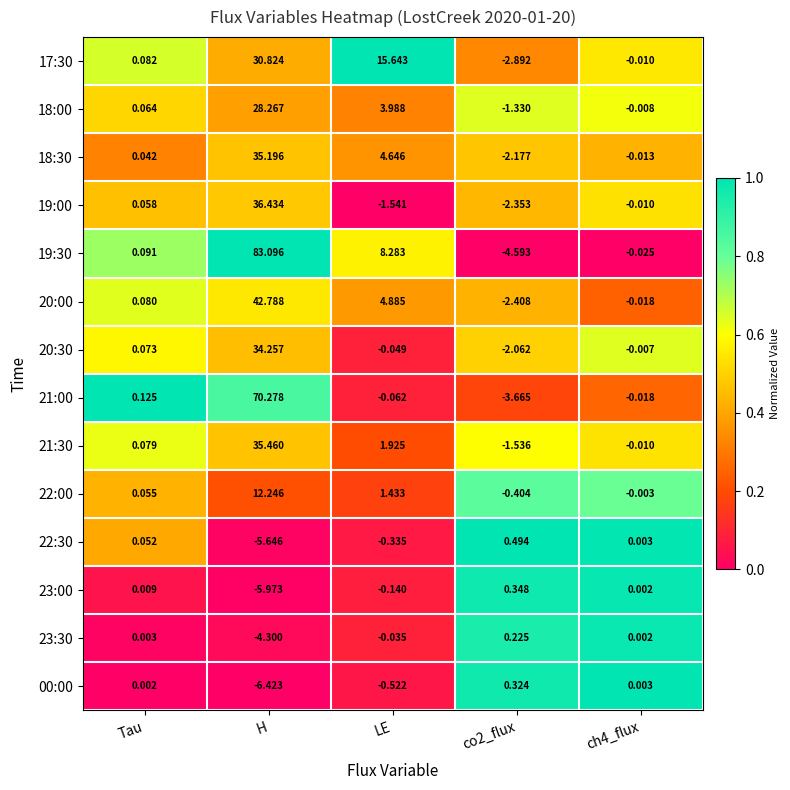

Which series has the largest total across all categories?

19:30